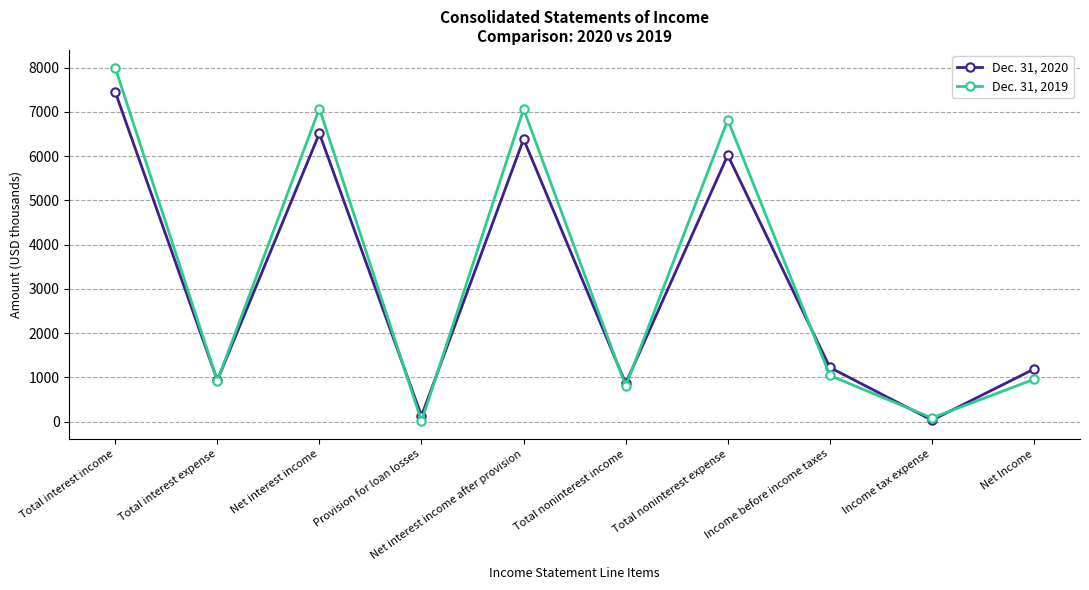

What are all the series names shown in the legend?

Dec. 31, 2020, Dec. 31, 2019